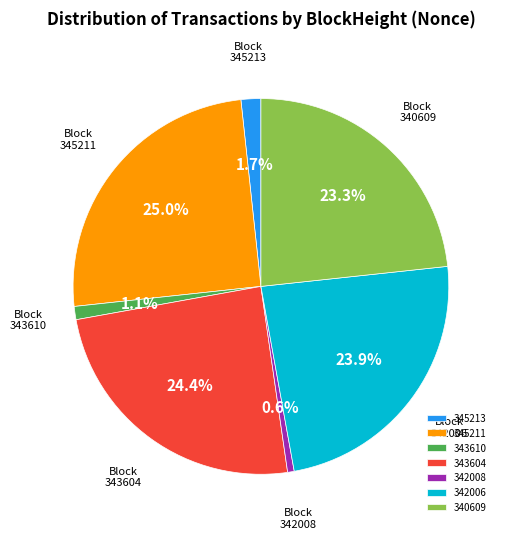

To the nearest percent, what percentage of the pie is 342008?

1%